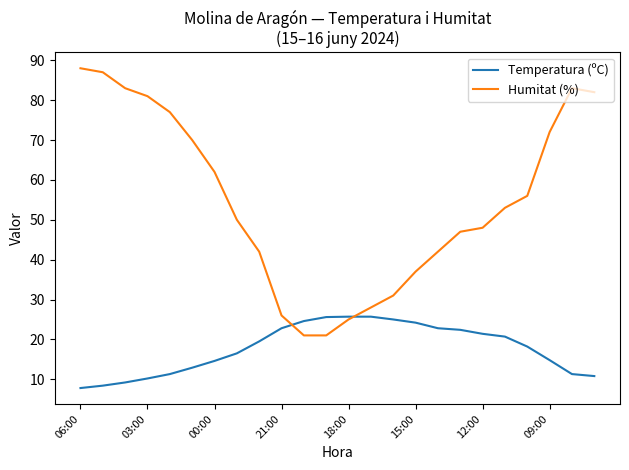

What is the average value of the Humitat (%) series?

54.7